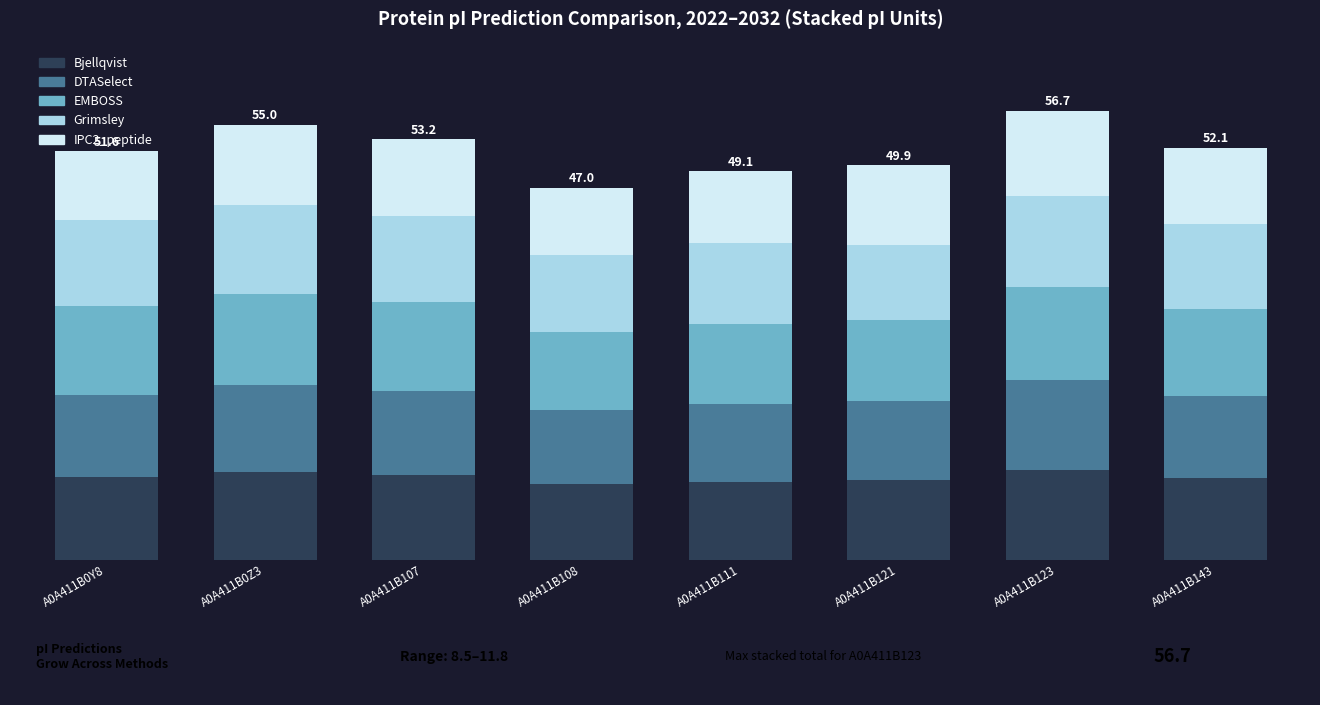

Are the bars horizontal?

No